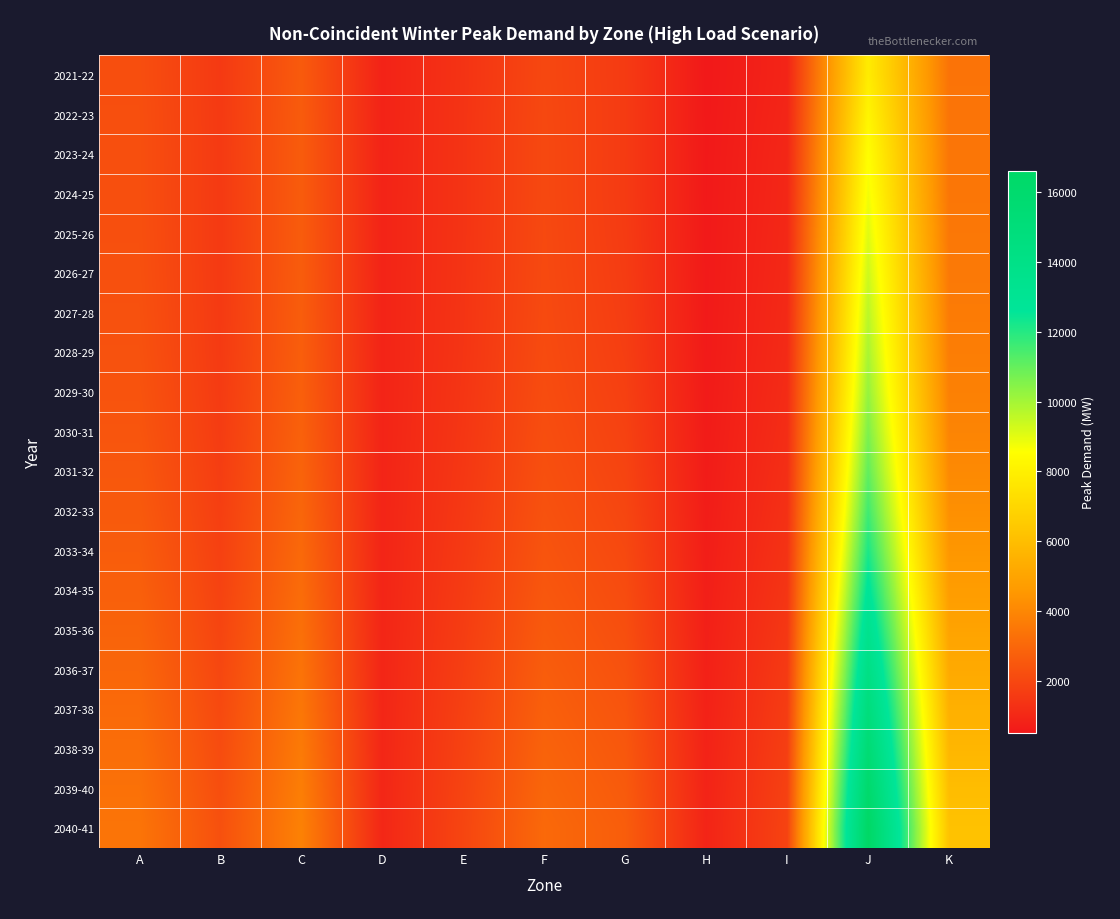

Rank the series at I from lowest to highest value.

2021-22, 2022-23, 2023-24, 2024-25, 2025-26, 2026-27, 2027-28, 2028-29, 2029-30, 2030-31, 2031-32, 2032-33, 2033-34, 2034-35, 2035-36, 2036-37, 2037-38, 2038-39, 2039-40, 2040-41